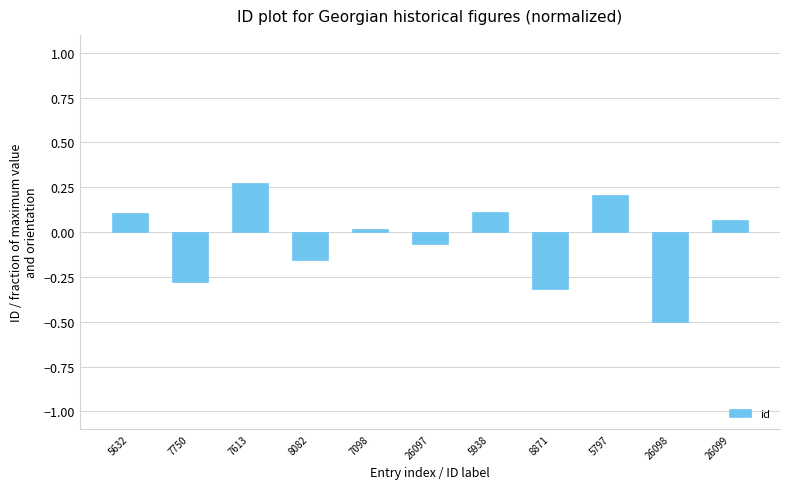

True or false: the data shows -0.3 at 8871.

True